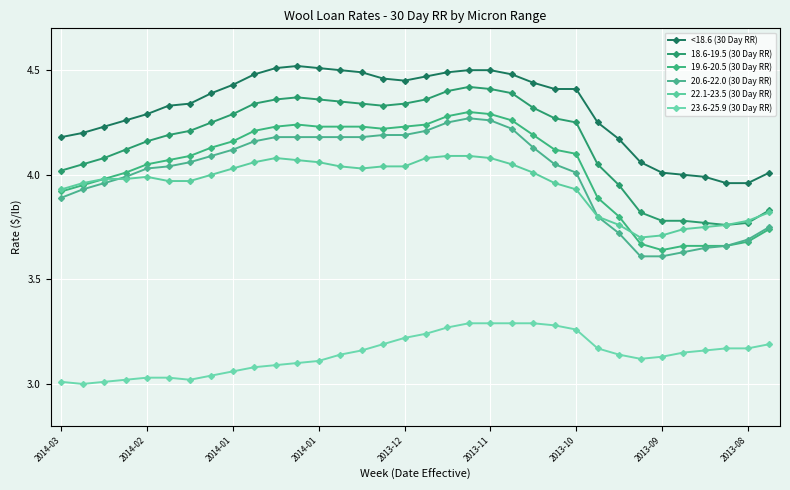

How many distinct data groups are displayed?

6